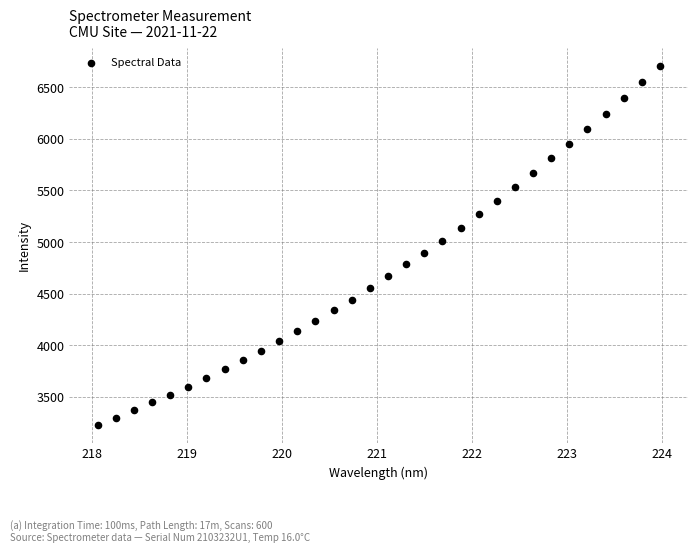

What is the range of X values (max minus min)?

5.9